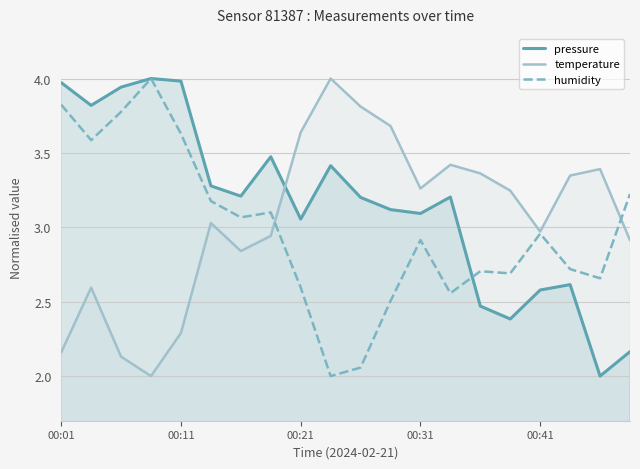

What is the maximum value for temperature?

4.0